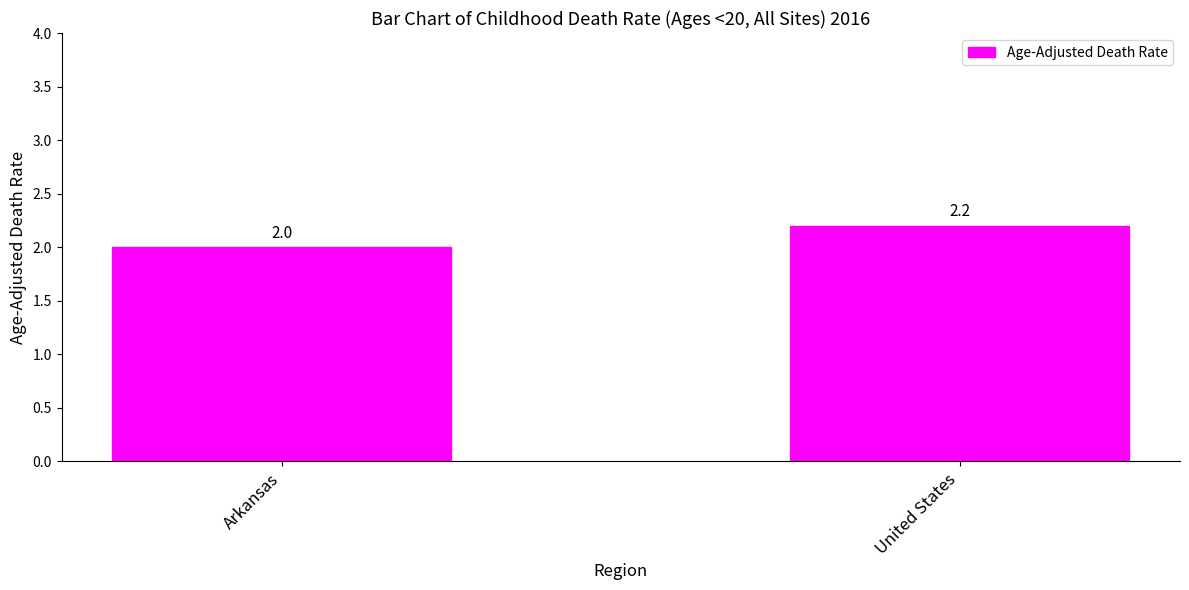

Reading left to right, extract all data points from this chart.

Arkansas=2.0	United States=2.2